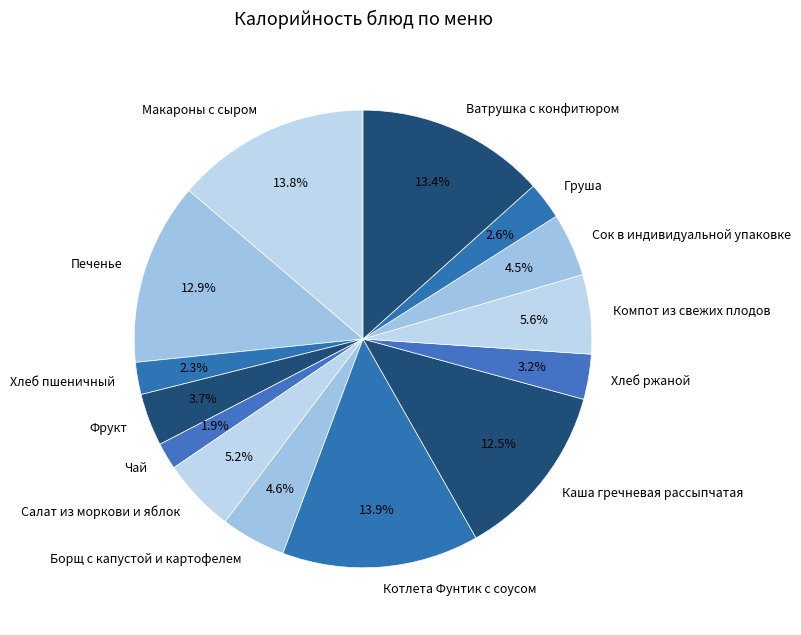

Does any single category account for the majority?

No